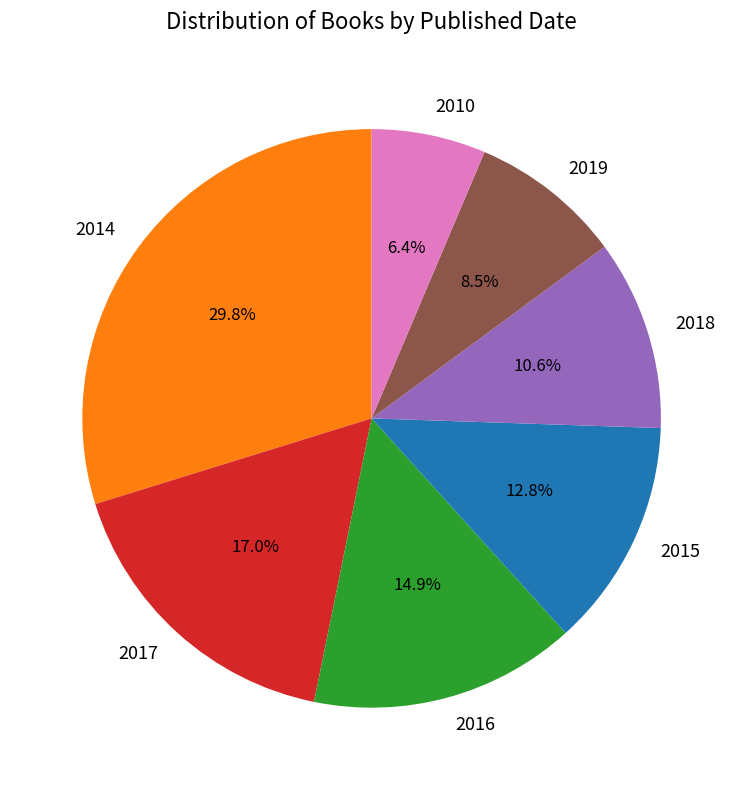

The 2010 slice represents 1% of the pie. True or false?

False